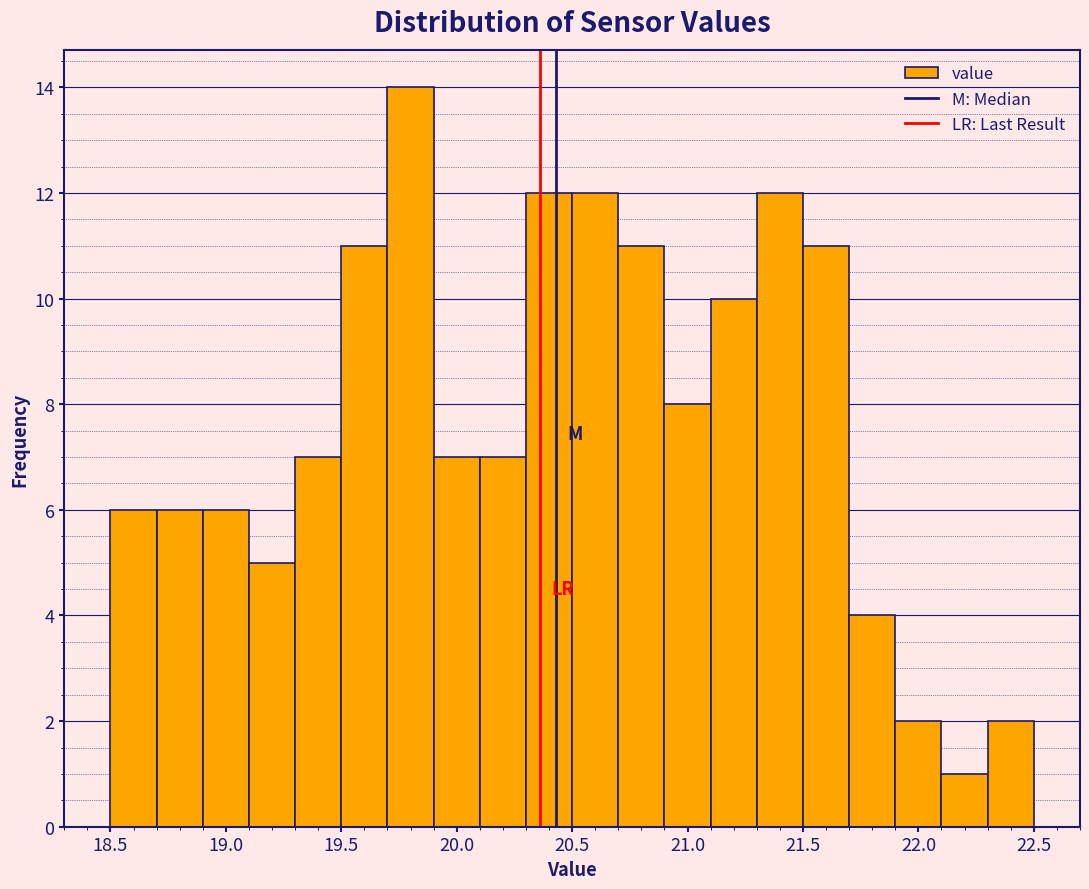

Reading left to right, transcribe this chart: for each bar, give the range it covers on the x-axis and its height. The values are not printed on the chart, so give them approximately, as read against the axis.

18.5 to 18.7: 6
18.7 to 18.9: 6
18.9 to 19.1: 6
19.1 to 19.3: 5
19.3 to 19.5: 7
19.5 to 19.7: 11
19.7 to 19.9: 14
19.9 to 20.1: 7
20.1 to 20.3: 7
20.3 to 20.5: 12
20.5 to 20.7: 12
20.7 to 20.9: 11
20.9 to 21.1: 8
21.1 to 21.3: 10
21.3 to 21.5: 12
21.5 to 21.7: 11
21.7 to 21.9: 4
21.9 to 22.1: 2
22.1 to 22.3: 1
22.3 to 22.5: 2